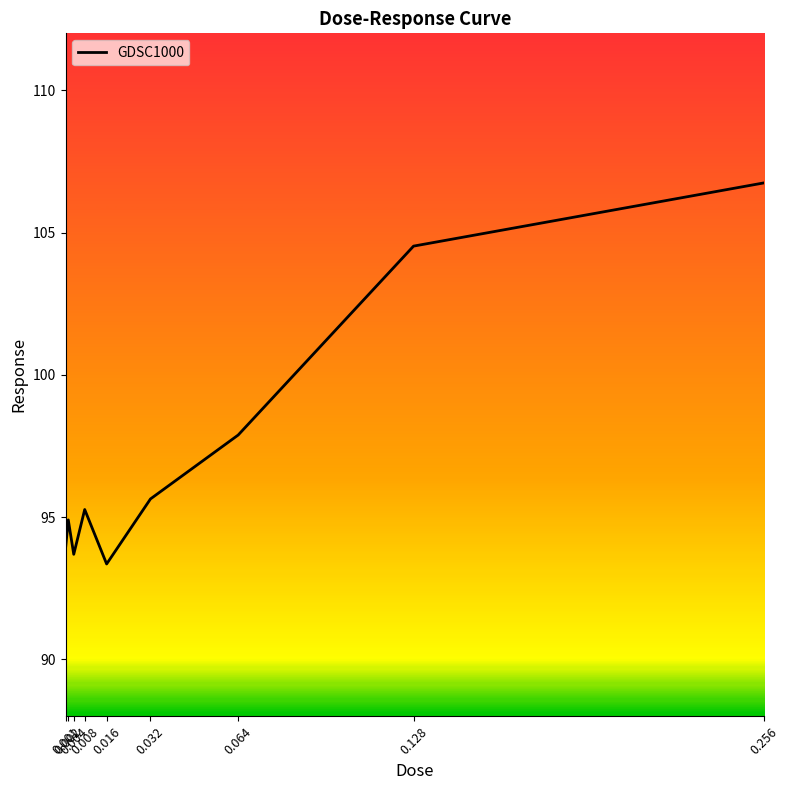

How many lines are shown in the chart?

1